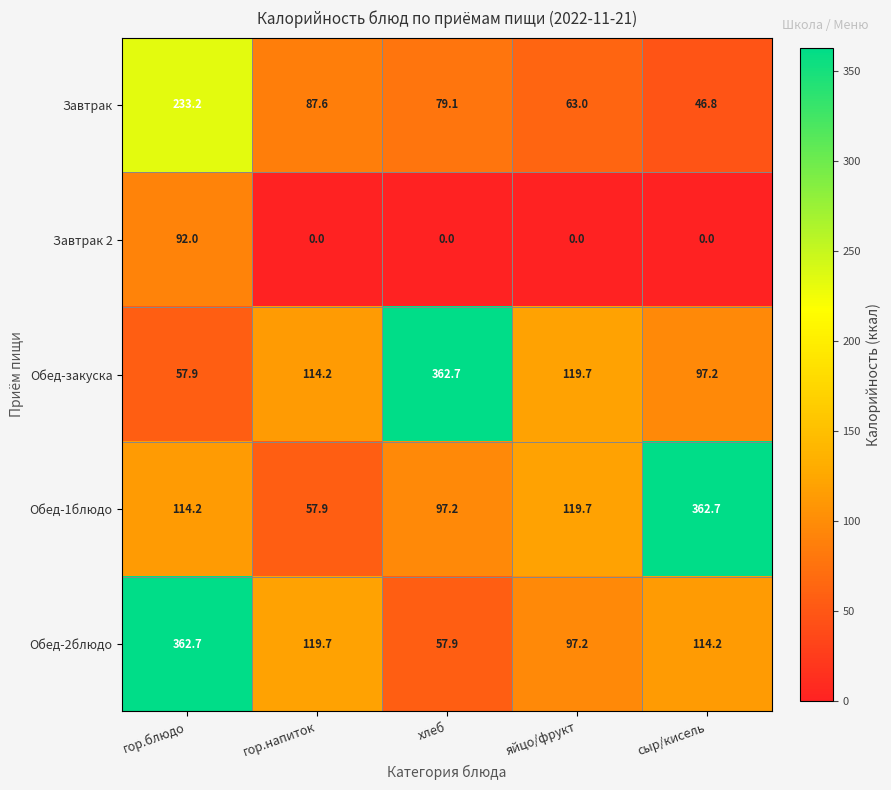

Rank the categories by Завтрак value from lowest to highest.

сыр/кисель, яйцо/фрукт, хлеб, гор.напиток, гор.блюдо